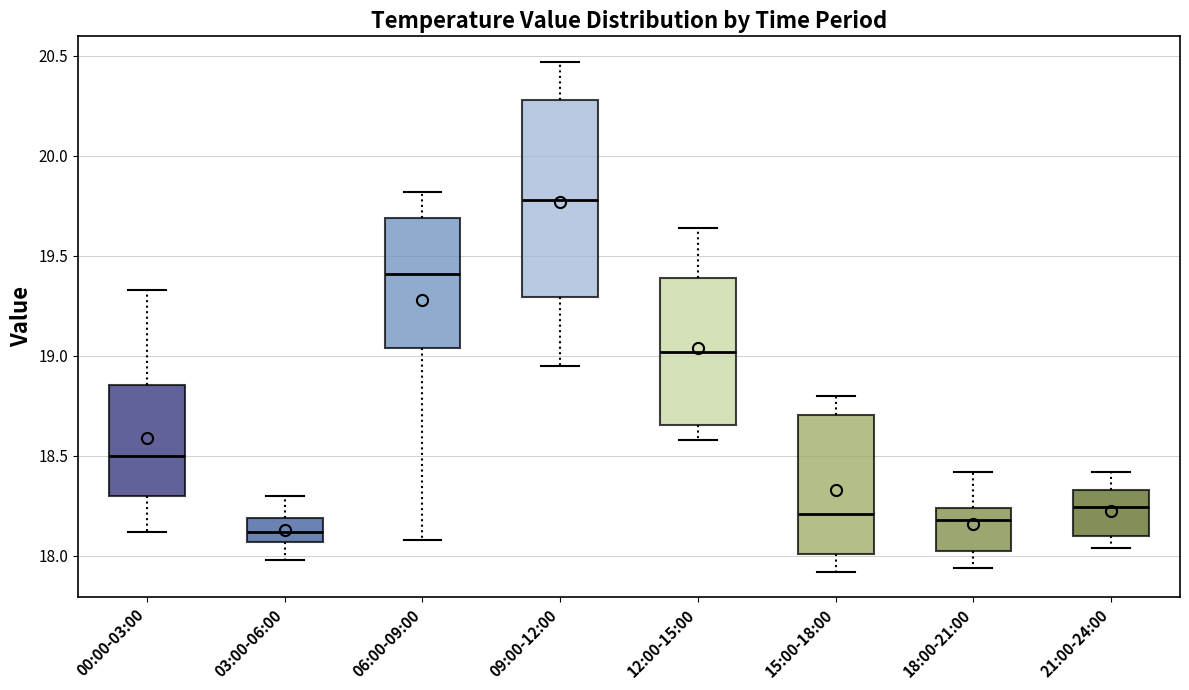

Reading left to right, transcribe this box plot: for each box, give where its median line is, the range the box spans, and where its two whiskers end, as read against the y-axis. The values are not printed on the chart, so give them approximately, as read against the axis.

00:00-03:00: median 18.50, box 18.30 to 18.85, whiskers 18.10 to 19.35
03:00-06:00: median 18.10, box 18.05 to 18.20, whiskers 18.00 to 18.30
06:00-09:00: median 19.40, box 19.05 to 19.70, whiskers 18.10 to 19.80
09:00-12:00: median 19.80, box 19.30 to 20.30, whiskers 18.95 to 20.45
12:00-15:00: median 19.00, box 18.65 to 19.40, whiskers 18.60 to 19.65
15:00-18:00: median 18.20, box 18.00 to 18.70, whiskers 17.90 to 18.80
18:00-21:00: median 18.20, box 18.00 to 18.25, whiskers 17.95 to 18.40
21:00-24:00: median 18.25, box 18.10 to 18.35, whiskers 18.05 to 18.40